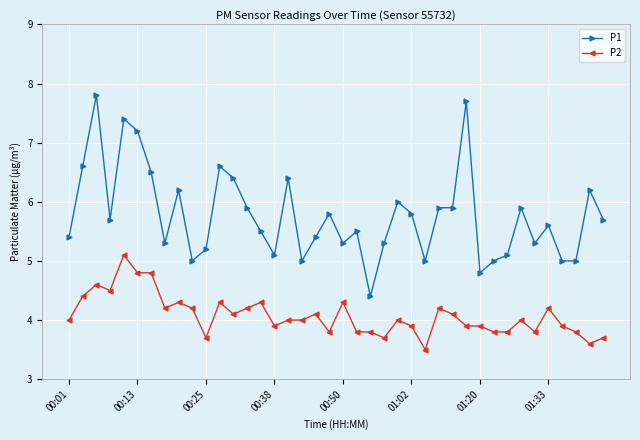

What is the value of the P2 point at the 9th from the left?

4.3